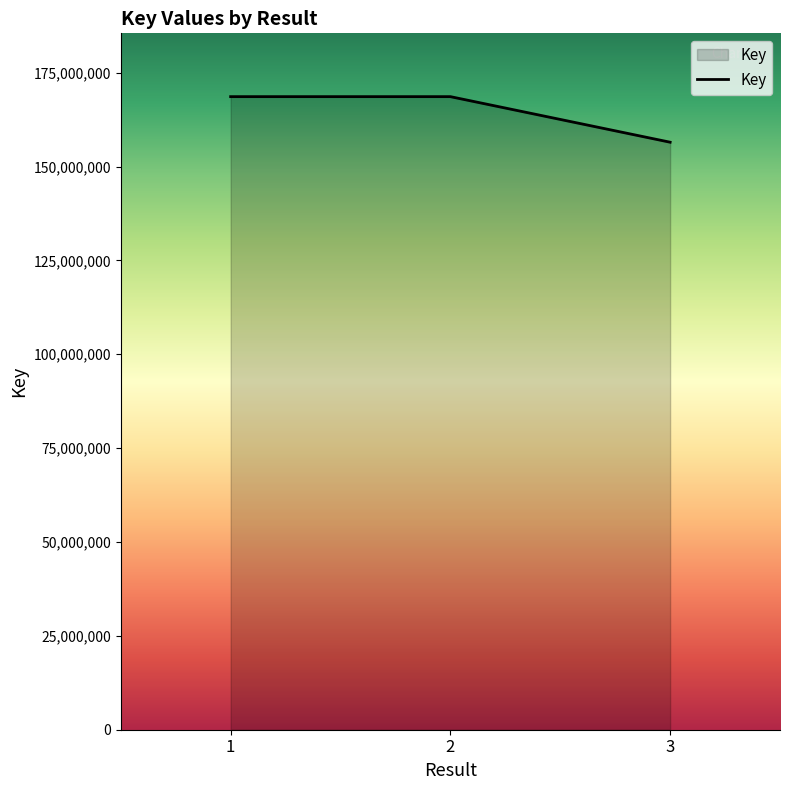

How many series are shown in this chart?

1